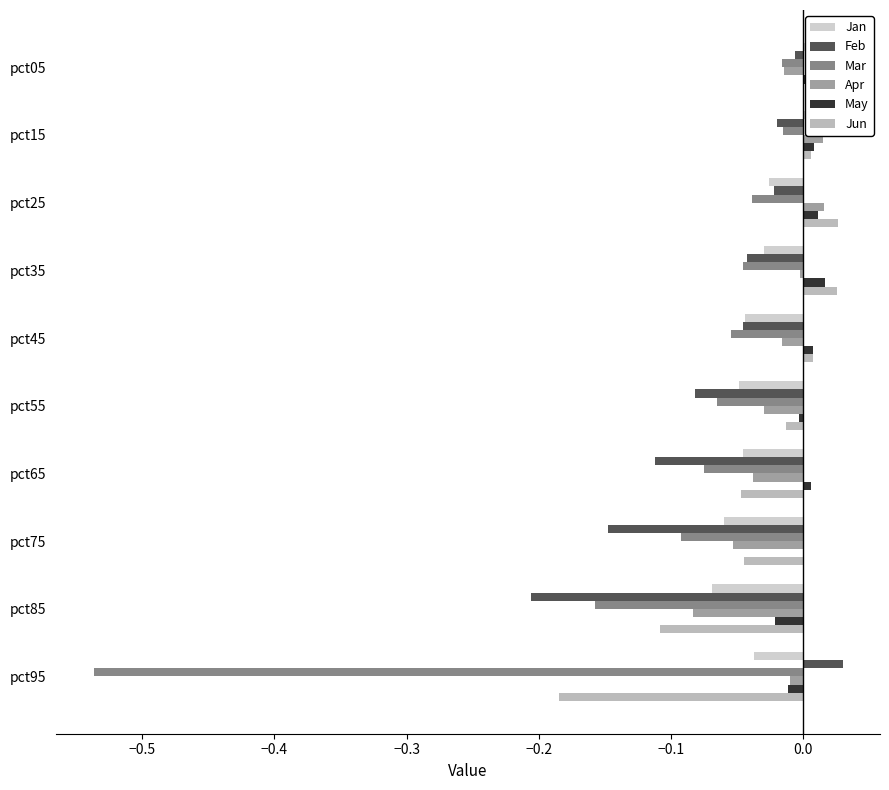

What is the difference between the highest and lowest values at pct45?

0.1